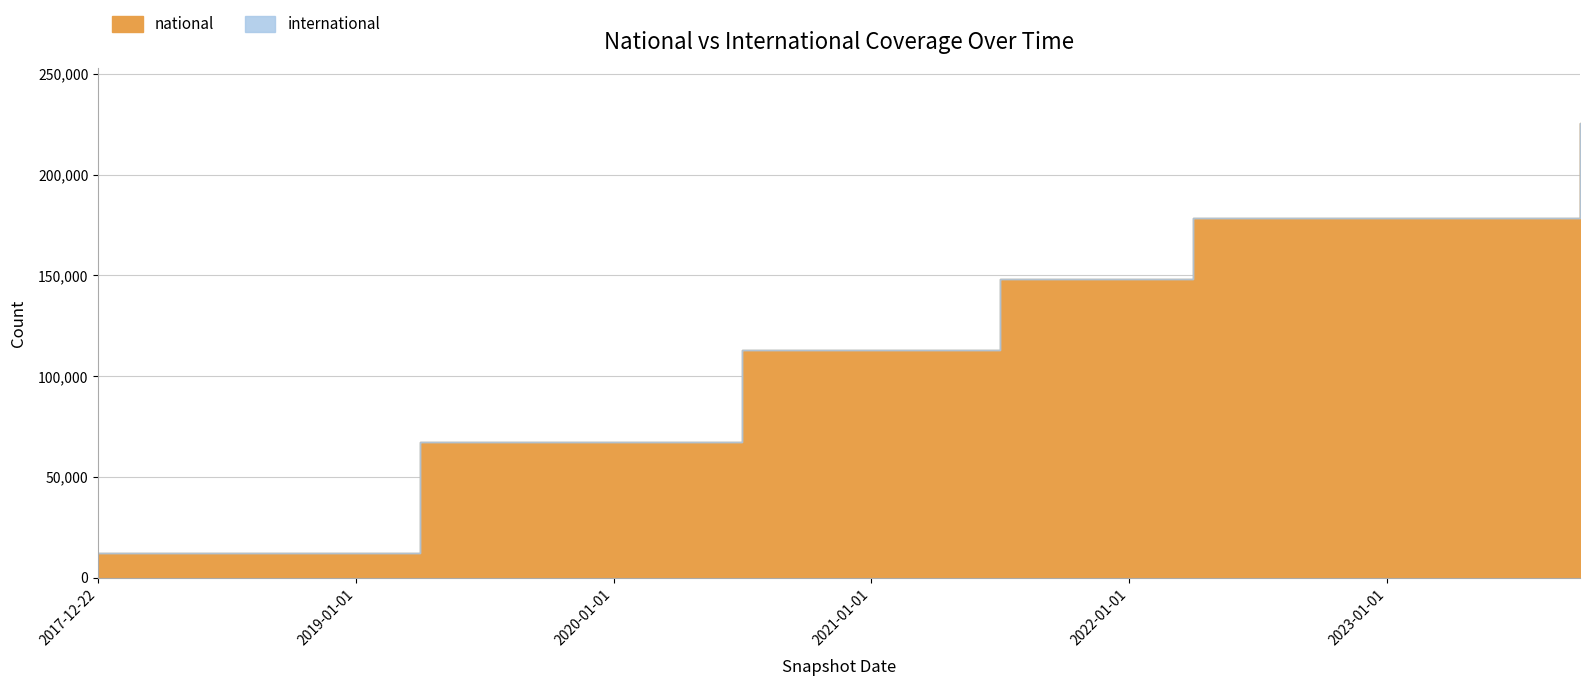

What is the highest value of the national series?

225641